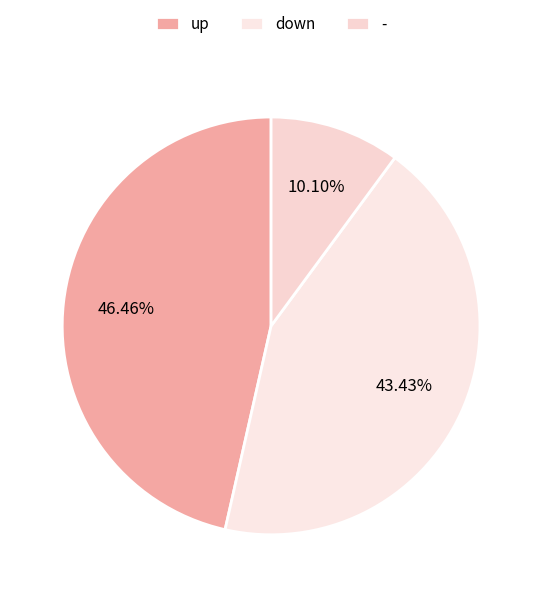

To the nearest percent, what is the combined percentage of - and down?

54%